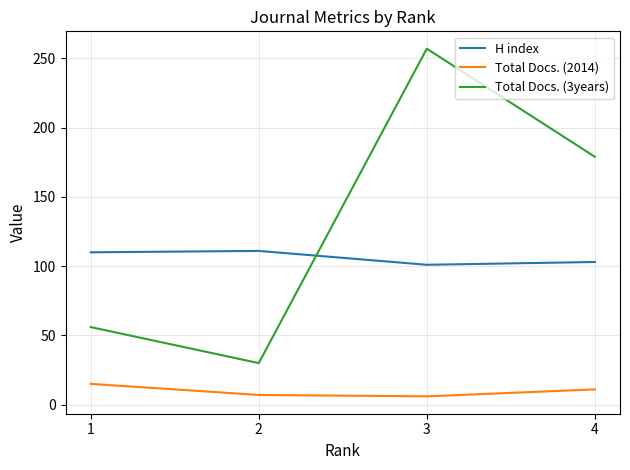

Which series changed the most between 1 and 4?

Total Docs. (3years)